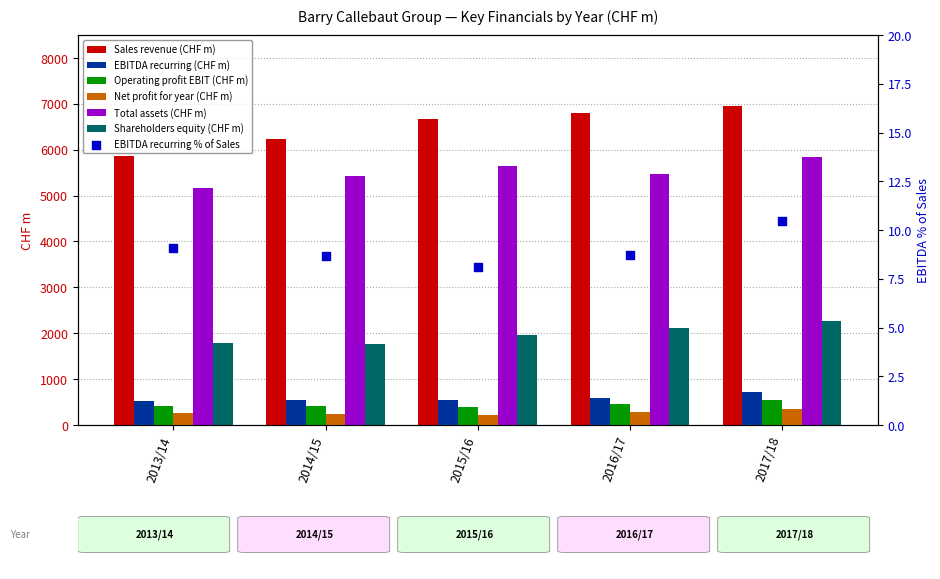

At how many categories does at least one series exceed 4736?

5